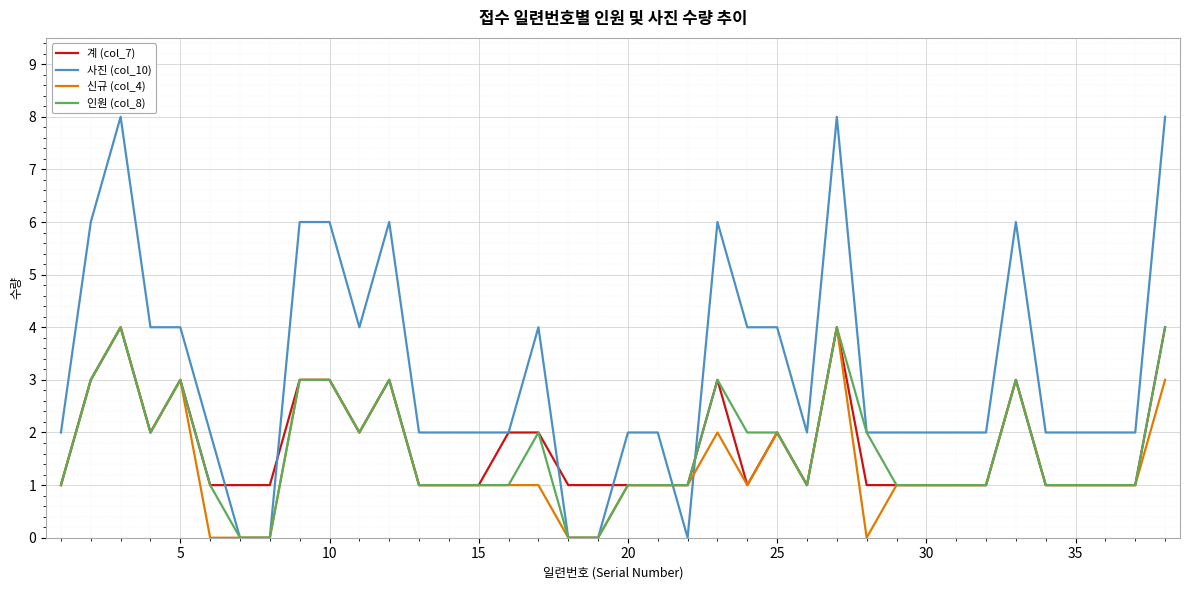

What is the greatest value displayed?

8